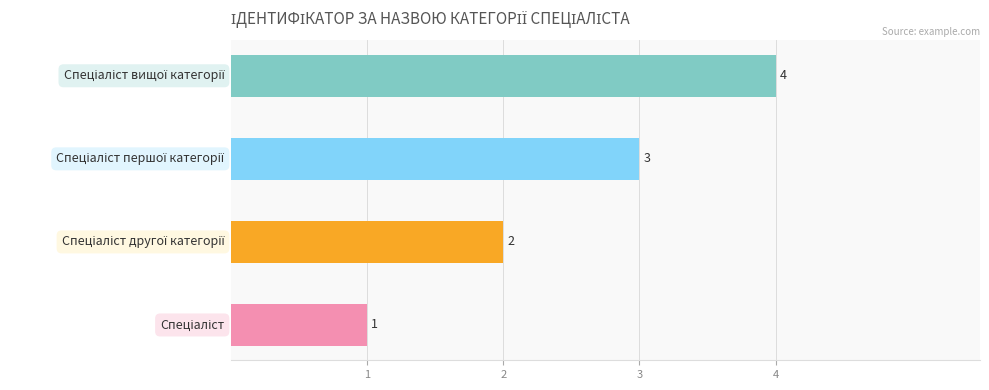

How many values are between 2 and 4?

3